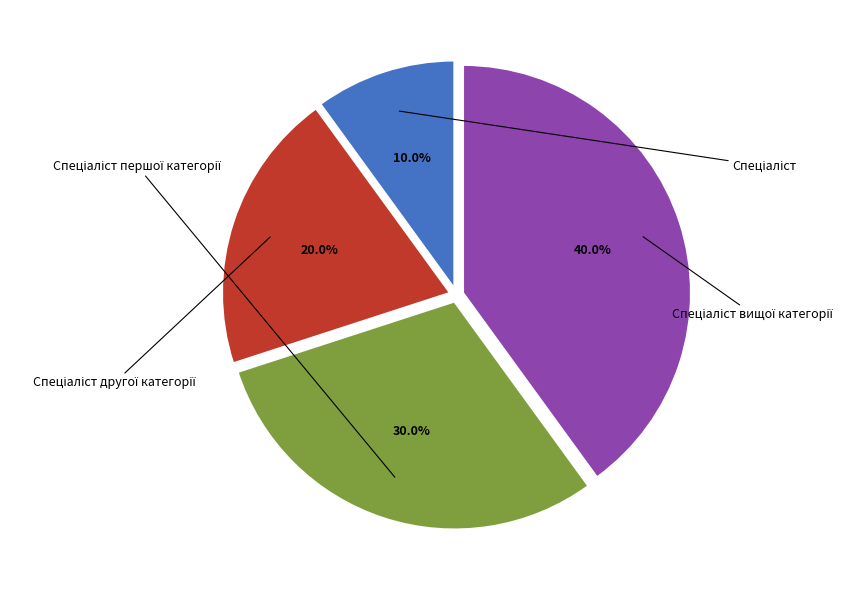

To the nearest percent, what is the difference between the largest and smallest slice percentages?

30%